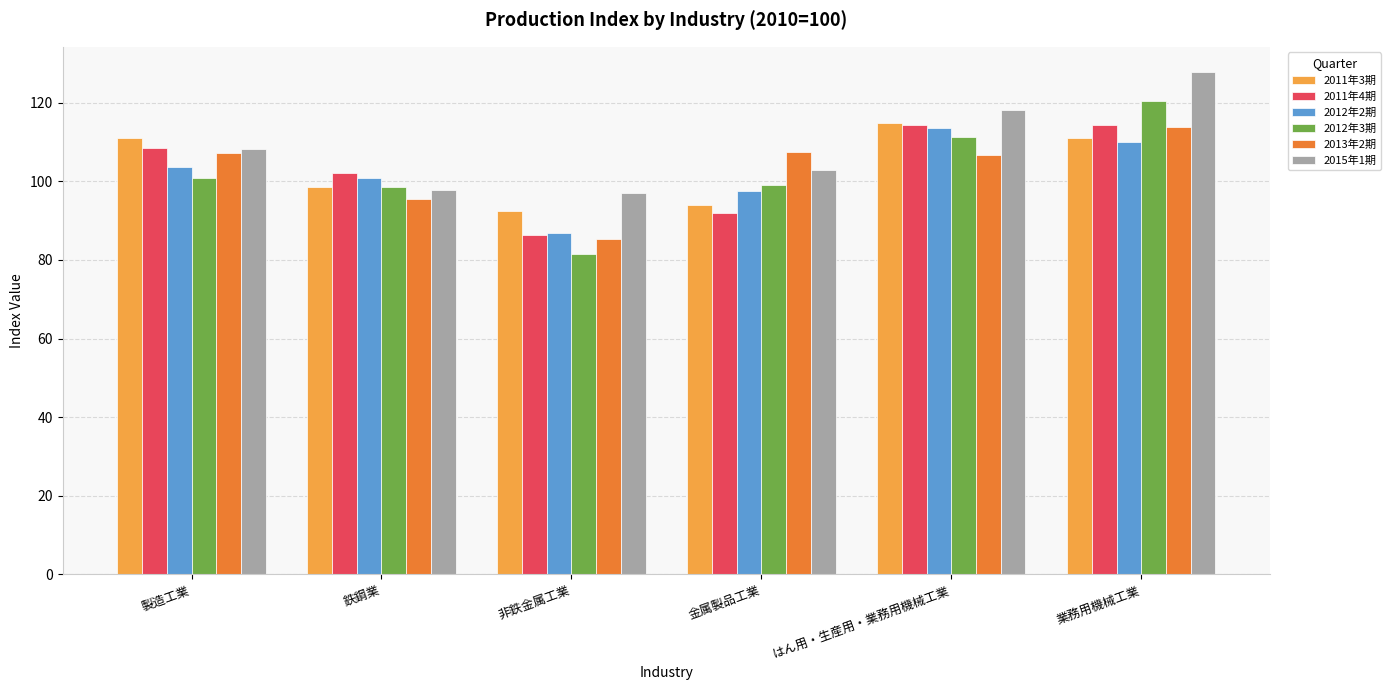

What is the difference between the maximum and minimum values in the 2012年3期 series?

38.9